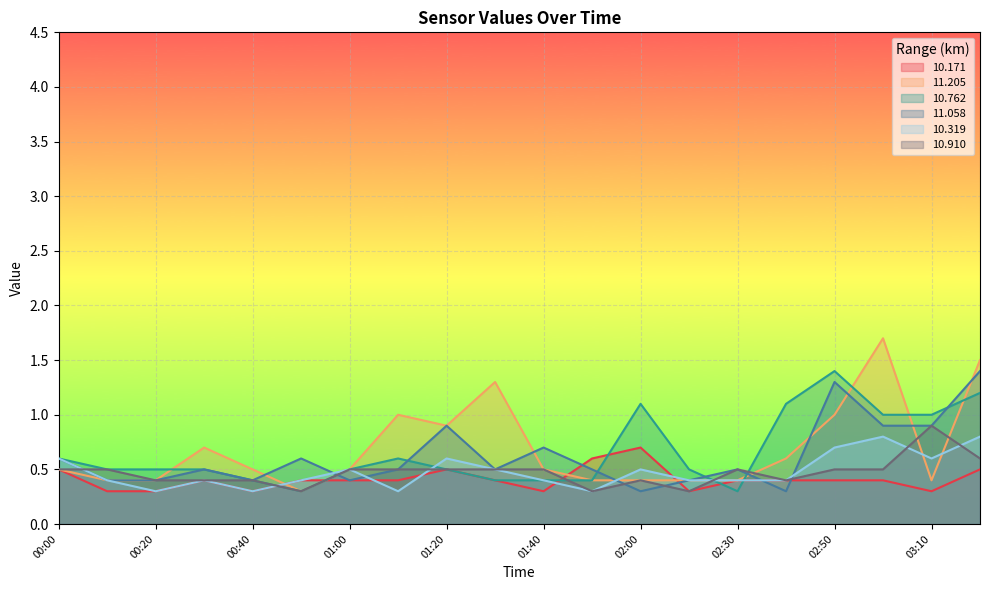

What is the difference between the second highest and minimum values in the 10.762 series?

0.9